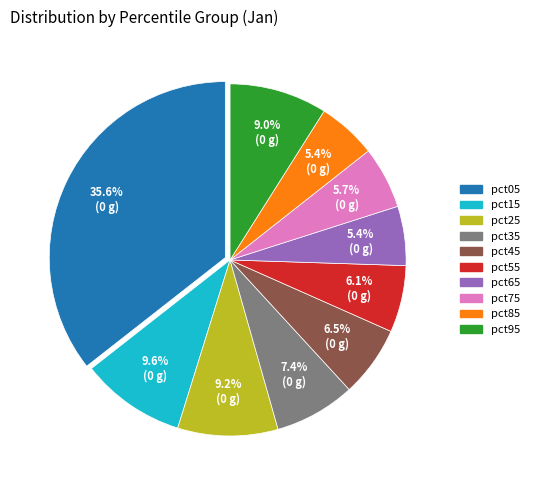

To the nearest percent, what is the average slice percentage?

10%